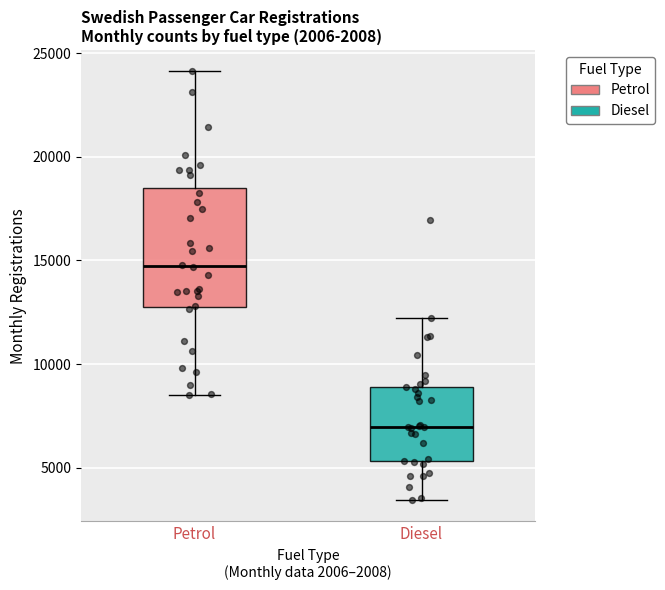

Where does the lower whisker of the box for Petrol end on the y-axis? The values are not printed on the chart, so give them approximately, as read against the axis.

8500